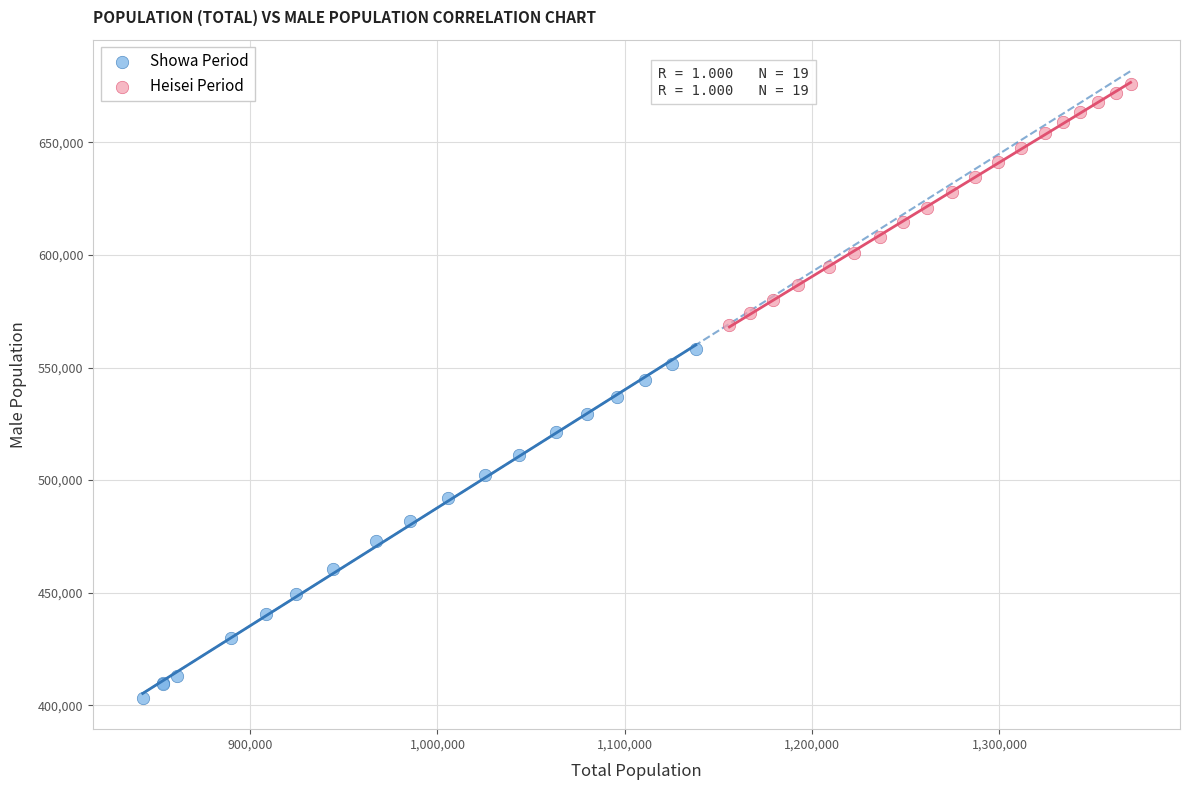

Which series reaches the maximum Y coordinate?

Heisei Period